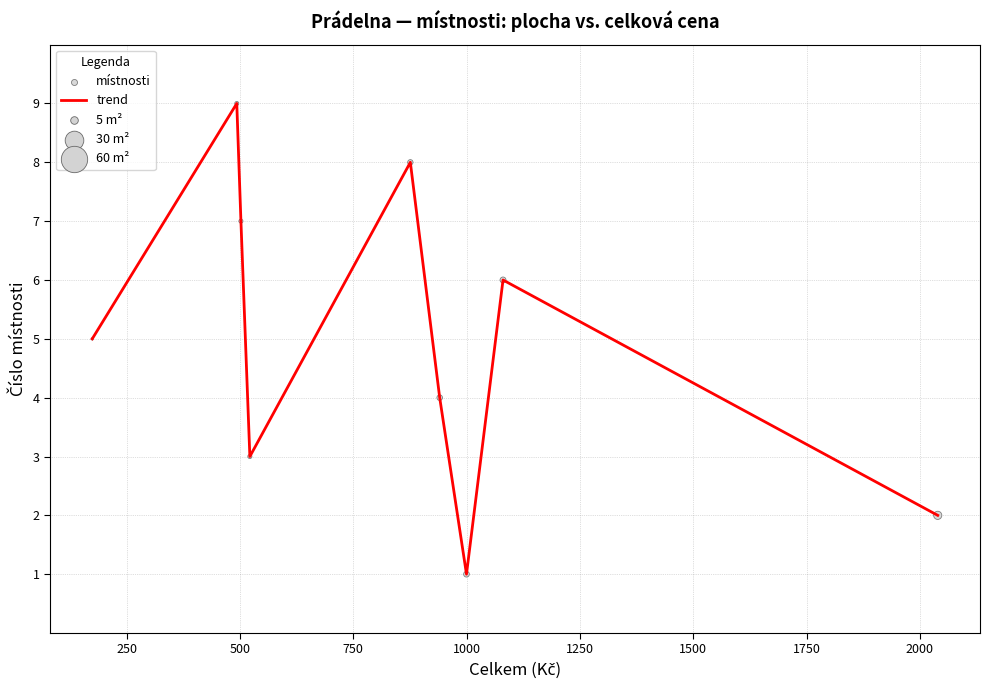

What is the difference between the maximum and minimum values?

8